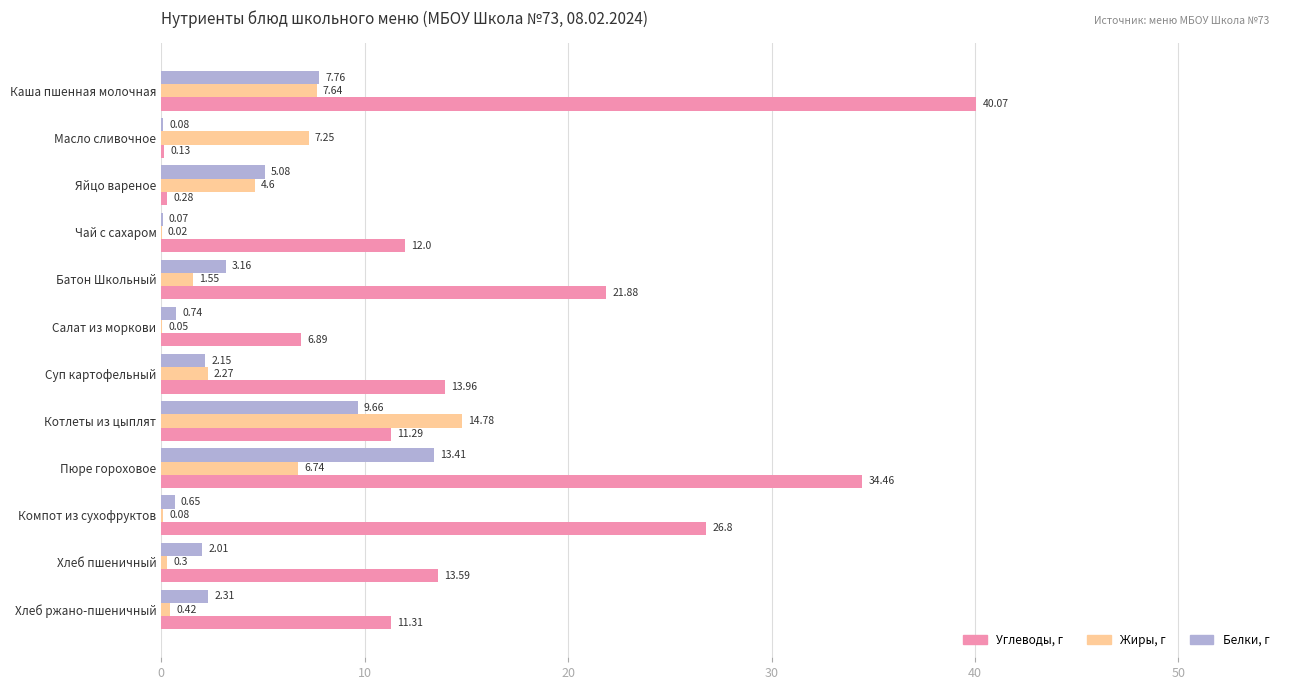

What is the total value across all series at Яйцо вареное?

10.0